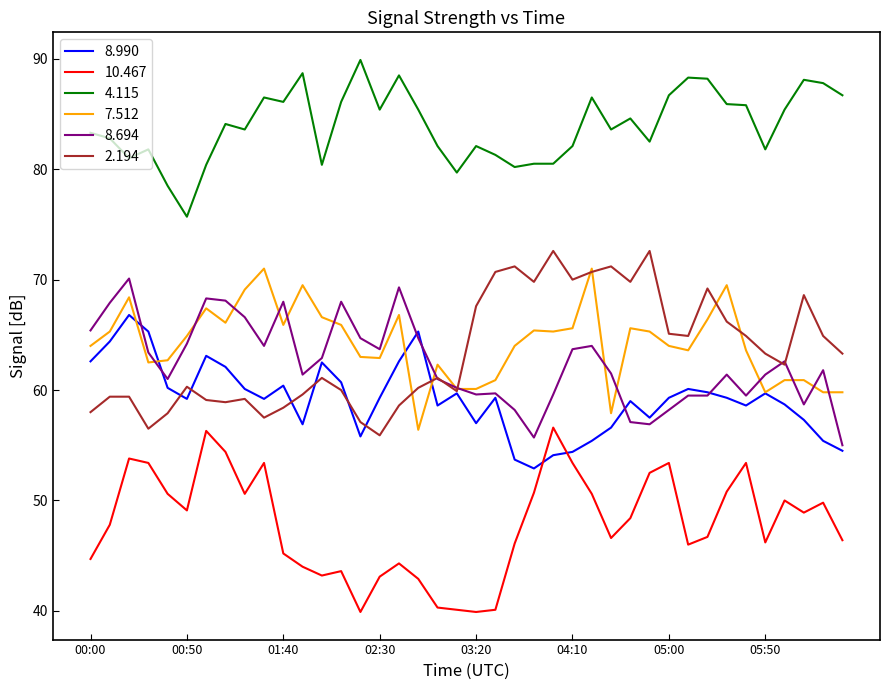

True or false: 4.115 and 7.512 intersect in this chart.

False